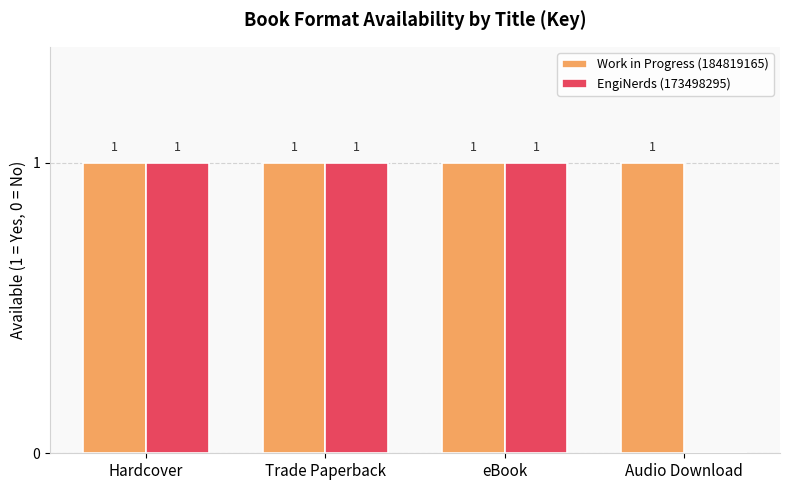

Where is EngiNerds (173498295) nearest to the value 0?

Audio Download